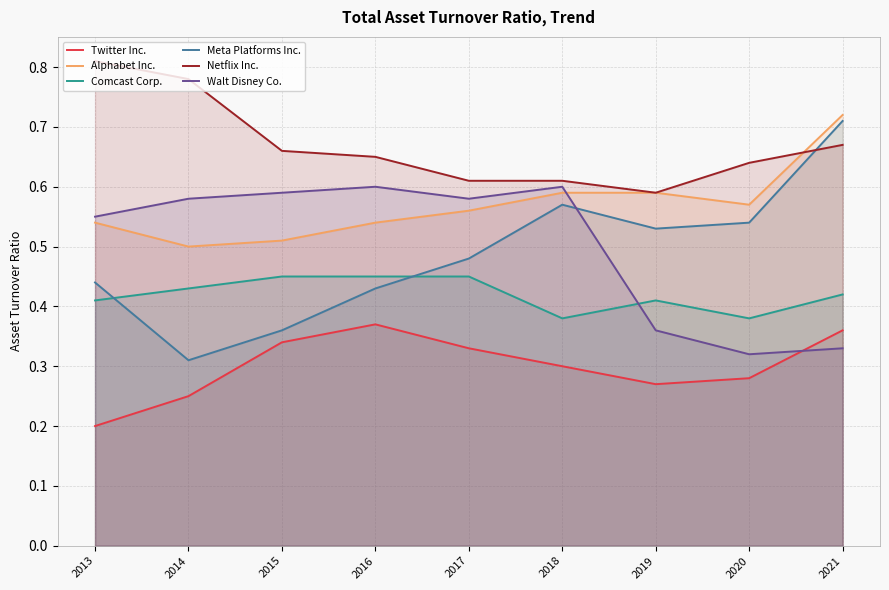

Is it true that Twitter Inc. equals 0.3 at 2020?

True